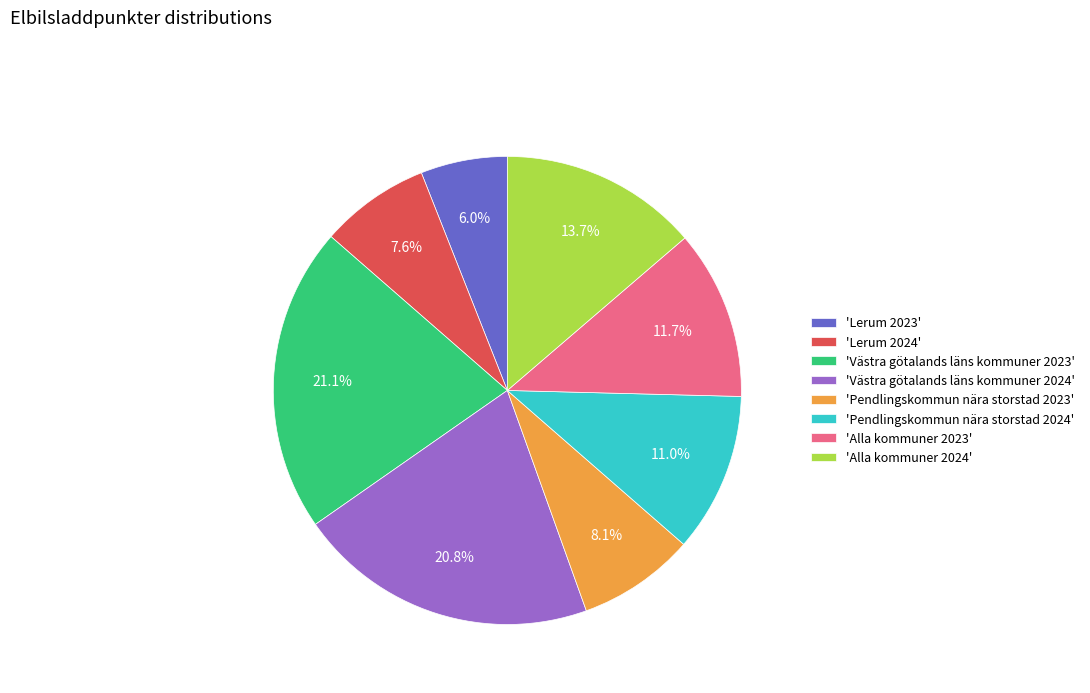

Combined, what portion of the pie is 'Alla kommuner 2024' and 'Alla kommuner 2023'?

25.4%